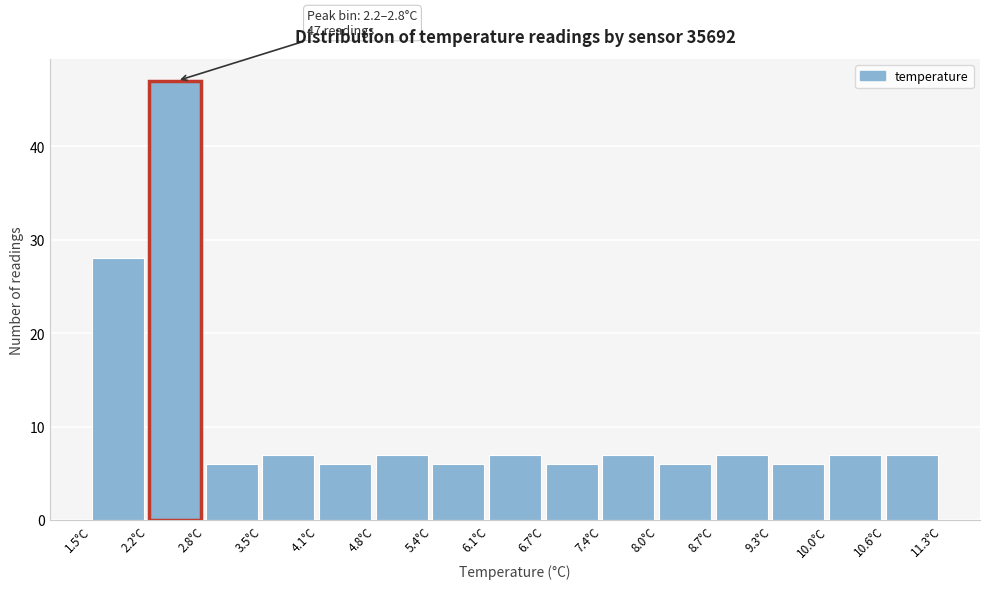

Over which range of the x-axis is the bar tallest?

2.2 to 2.8